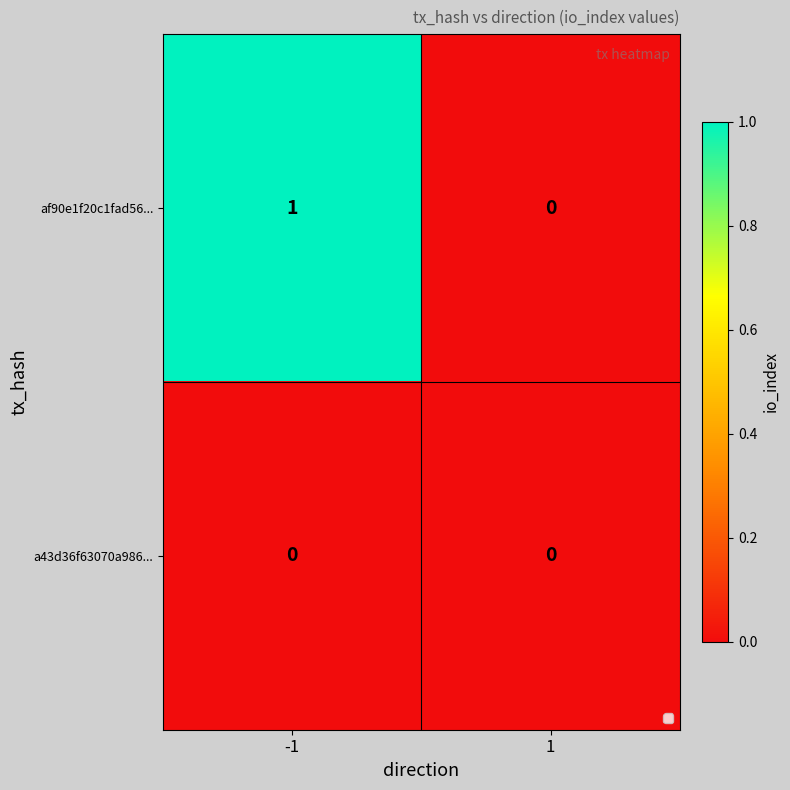

Between -1 and 1, which series saw the biggest shift?

af90e1f20c1fad56...